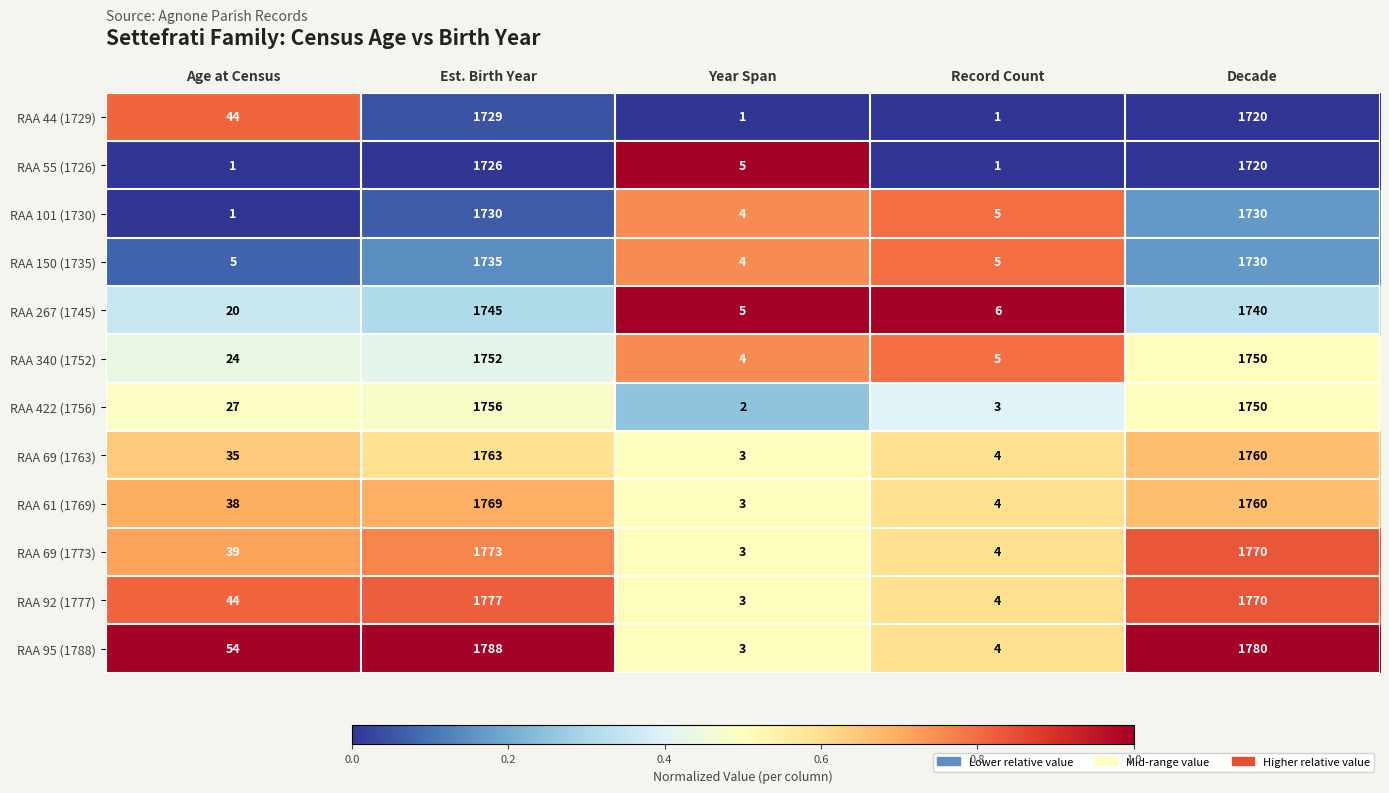

At which label is RAA 422 (1756) closest to 879?

Age at Census